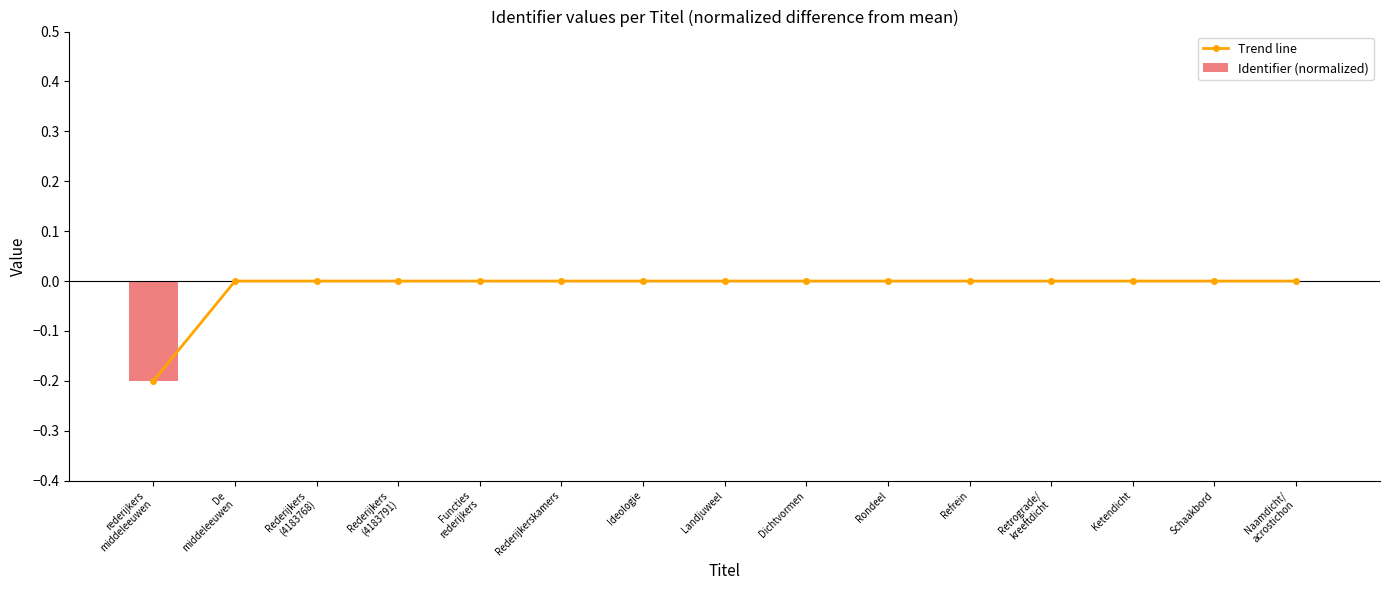

Which series changed the most between rederijkers
middeleeuwen and Refrein?

Trend line